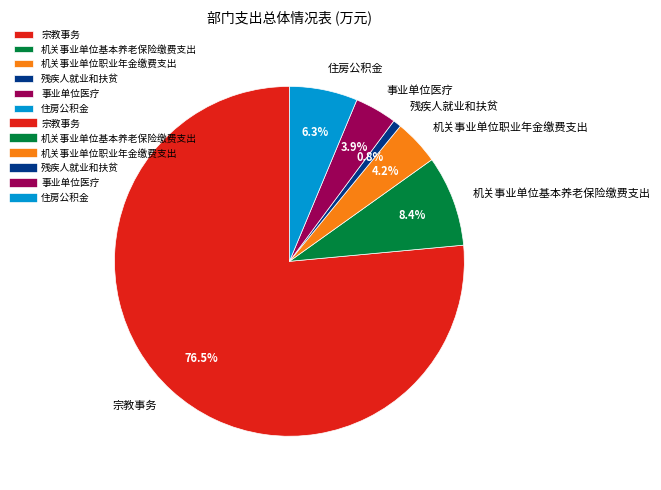

To the nearest percent, what is the difference between the 住房公积金 and 机关事业单位基本养老保险缴费支出 slice percentages?

2%